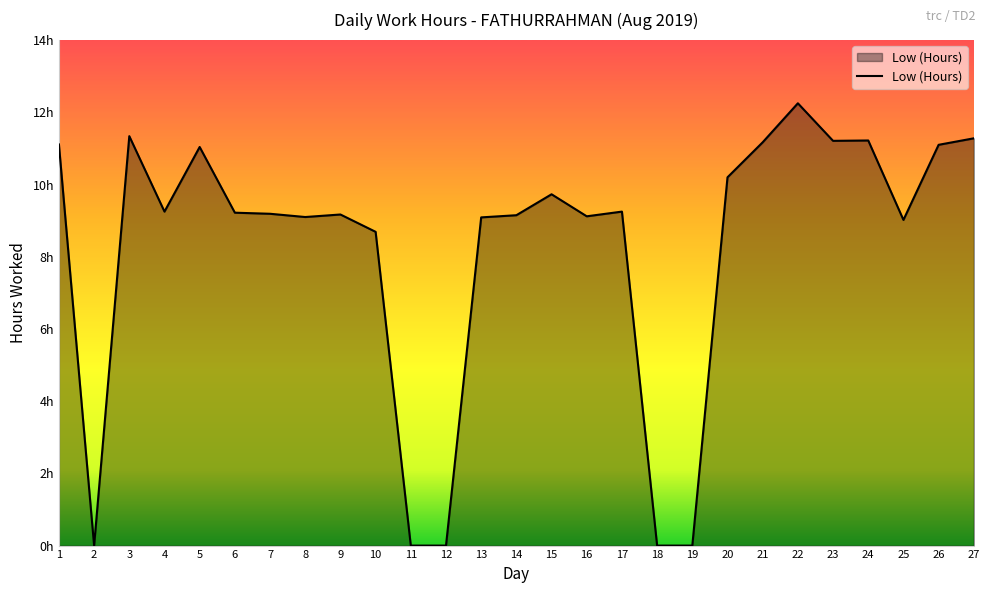

Is this an area chart (filled region under the line)?

Yes